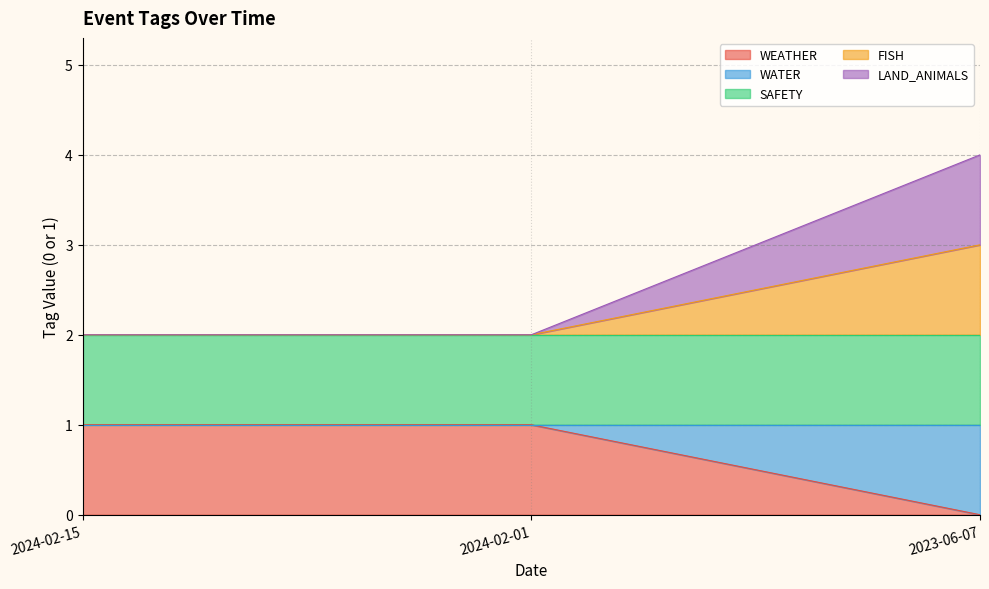

What is the total value across all series at 2024-02-01?

5